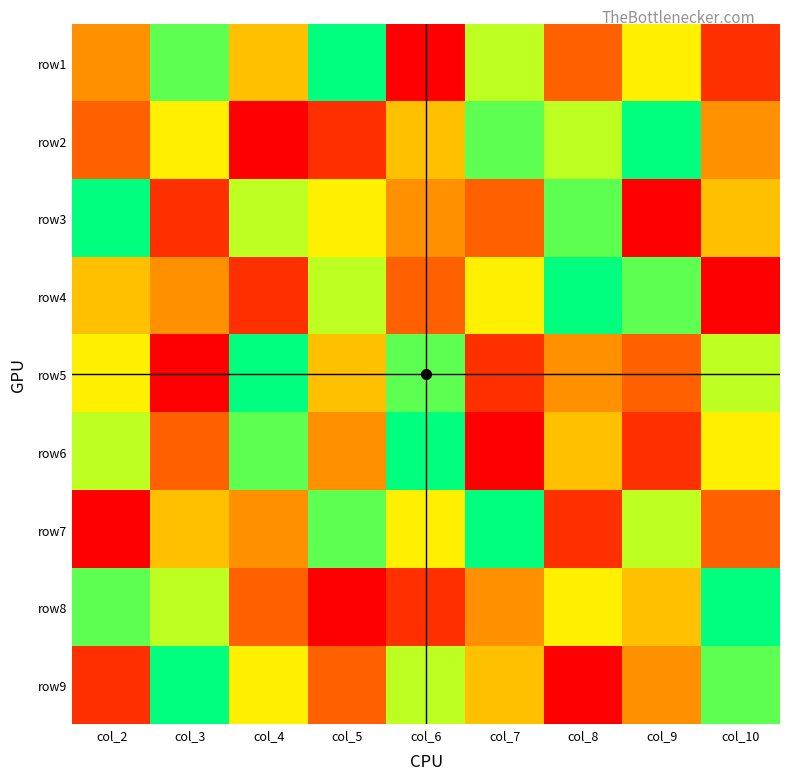

Reading left to right, extract all data points from this chart.

row1: col_2=4	col_3=8	col_4=5	col_5=9	col_6=1	col_7=7	col_8=3	col_9=6	col_10=2
row2: col_2=3	col_3=6	col_4=1	col_5=2	col_6=5	col_7=8	col_8=7	col_9=9	col_10=4
row3: col_2=9	col_3=2	col_4=7	col_5=6	col_6=4	col_7=3	col_8=8	col_9=1	col_10=5
row4: col_2=5	col_3=4	col_4=2	col_5=7	col_6=3	col_7=6	col_8=9	col_9=8	col_10=1
row5: col_2=6	col_3=1	col_4=9	col_5=5	col_6=8	col_7=2	col_8=4	col_9=3	col_10=7
row6: col_2=7	col_3=3	col_4=8	col_5=4	col_6=9	col_7=1	col_8=5	col_9=2	col_10=6
row7: col_2=1	col_3=5	col_4=4	col_5=8	col_6=6	col_7=9	col_8=2	col_9=7	col_10=3
row8: col_2=8	col_3=7	col_4=3	col_5=1	col_6=2	col_7=4	col_8=6	col_9=5	col_10=9
row9: col_2=2	col_3=9	col_4=6	col_5=3	col_6=7	col_7=5	col_8=1	col_9=4	col_10=8